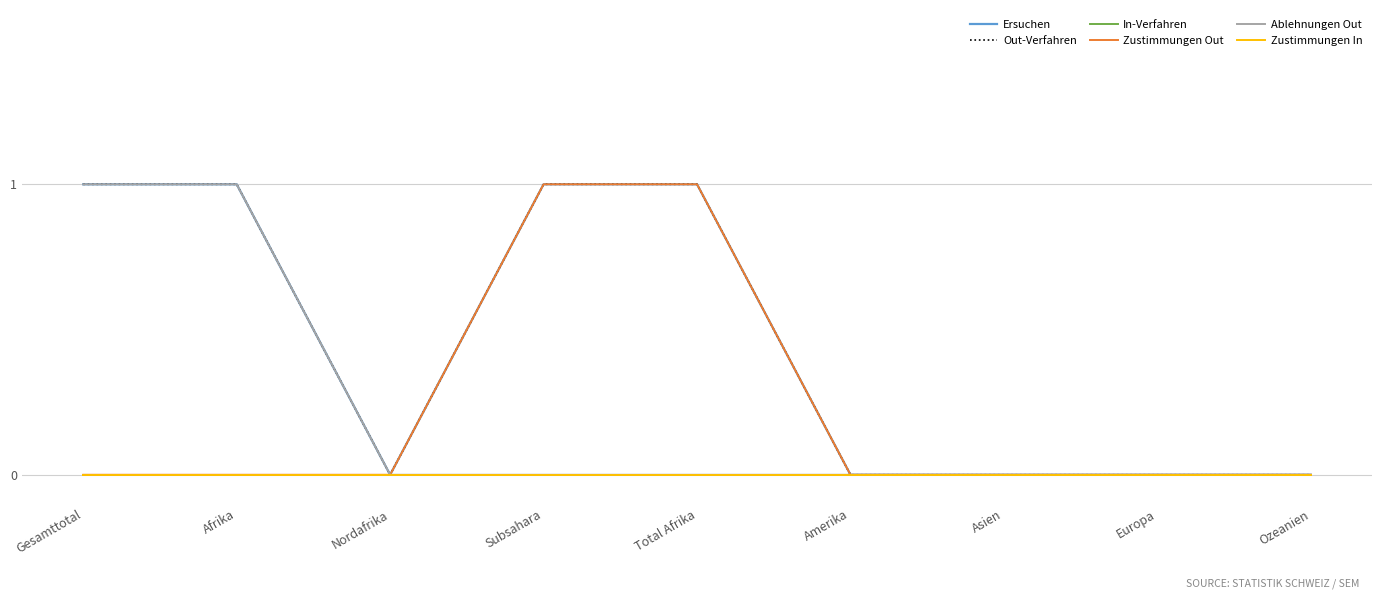

Which series has the largest total across all categories?

Ersuchen